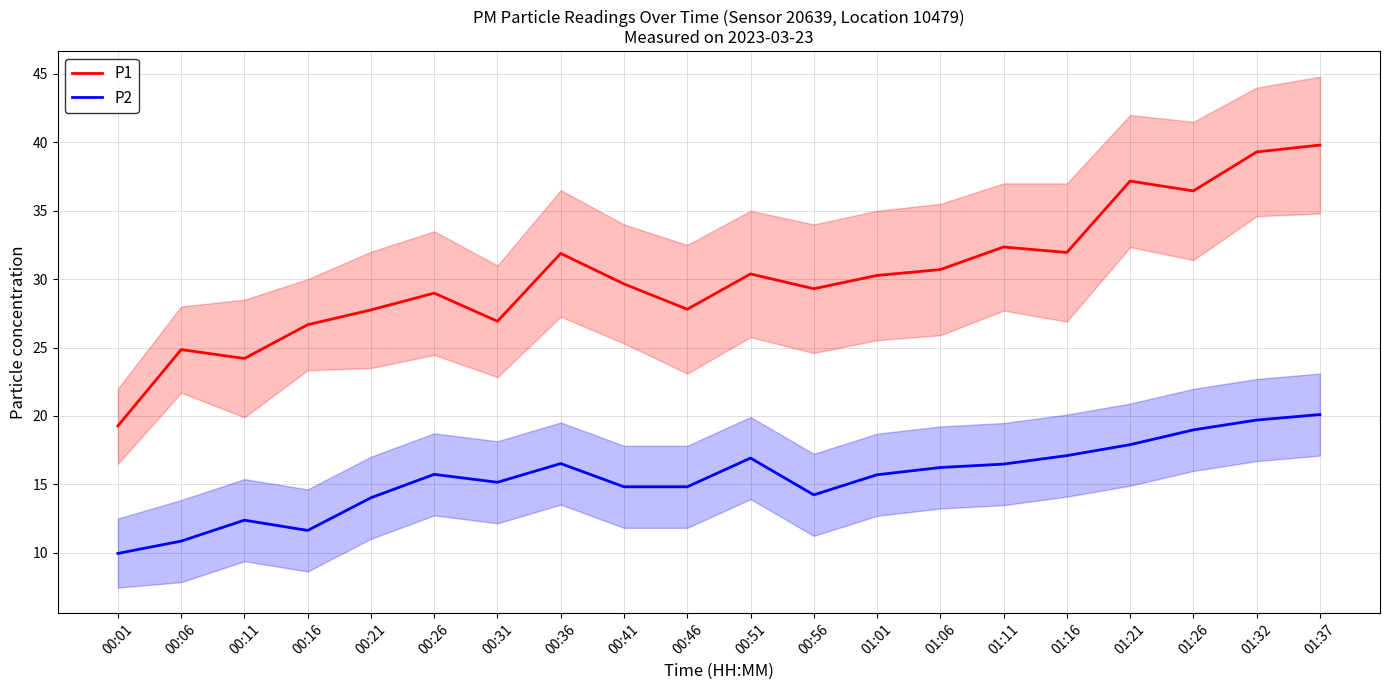

What is the approximate value of P1 at 00:26?

29.0